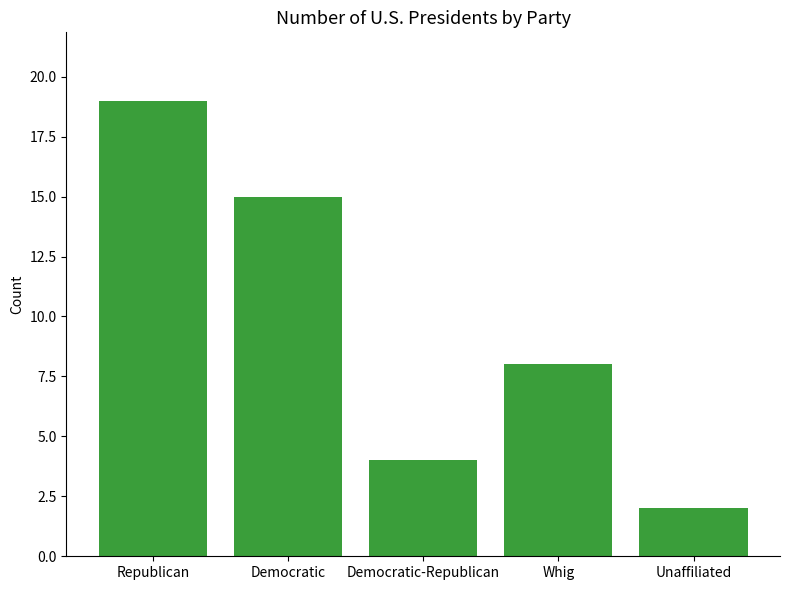

Which has a higher value, Democratic-Republican or Whig?

Whig